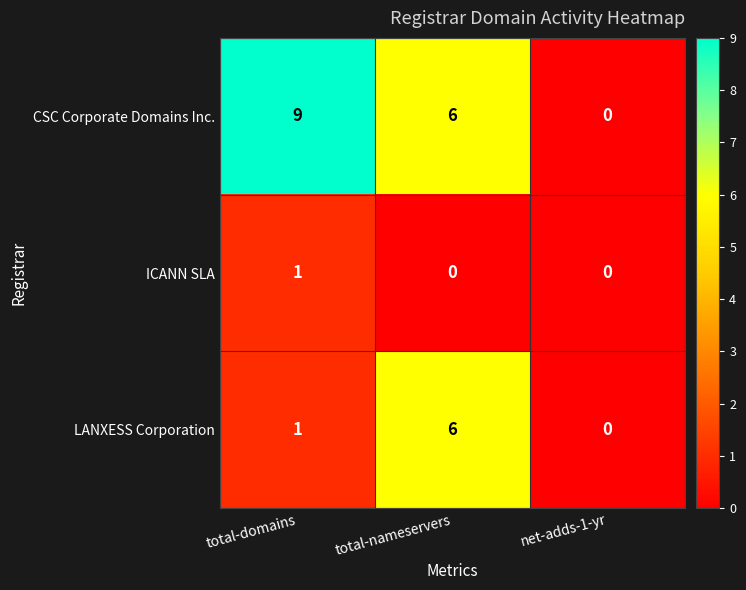

Is it true that CSC Corporate Domains Inc. equals 0 at net-adds-1-yr?

True